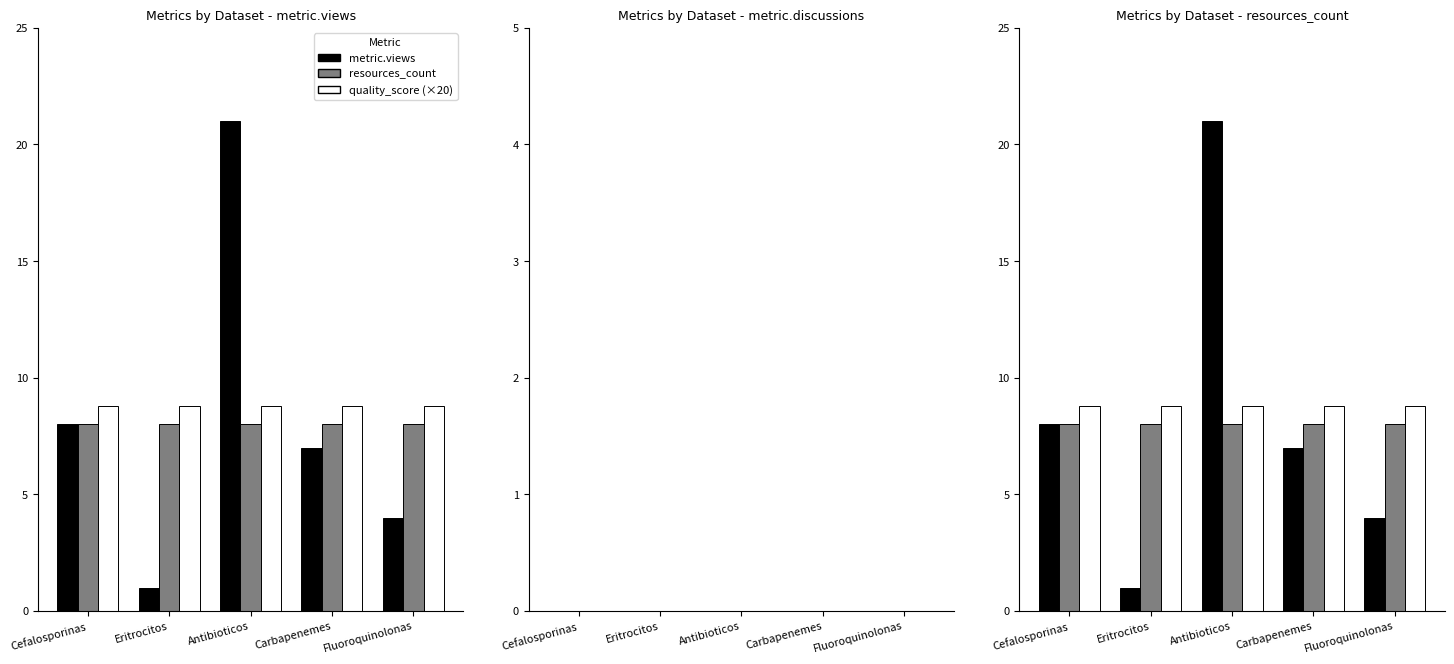

How many bars are there in total?

30